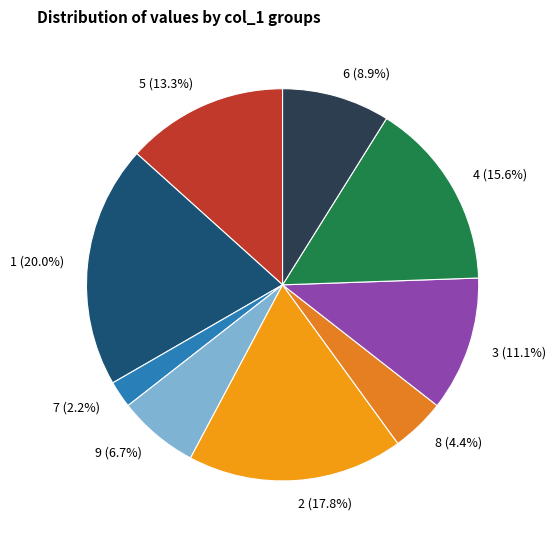

To the nearest percent, what is the difference between the largest and smallest slice percentages?

18%